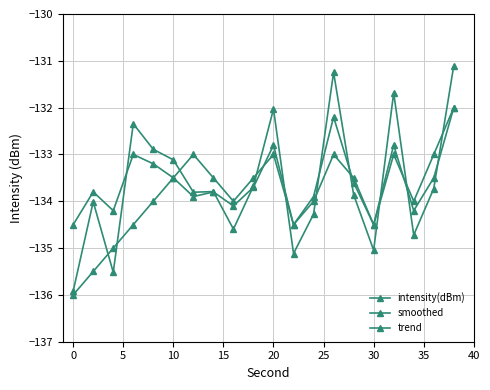

Does the chart have visible grid lines?

Yes